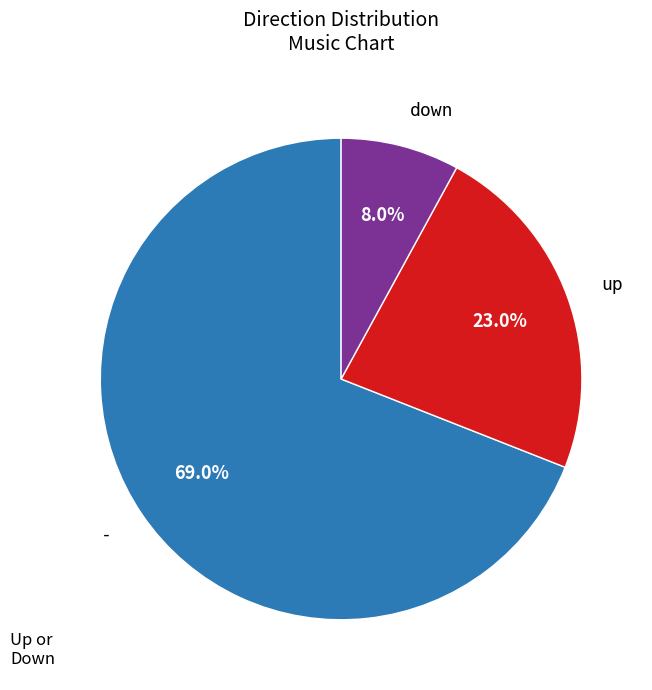

Approximately how many times larger is the value at up compared to down?

2.9